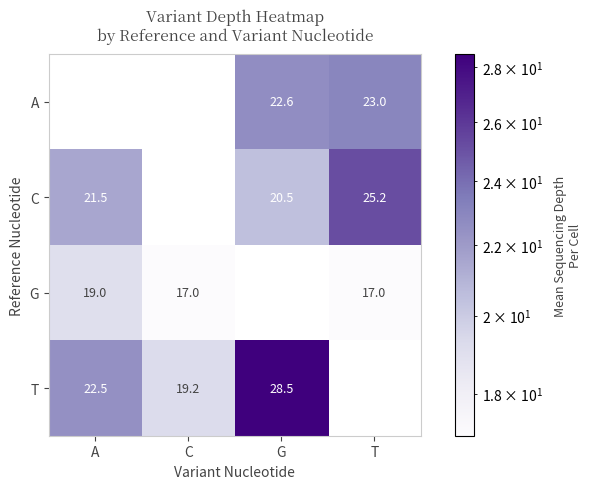

What is the smallest value displayed?

17.0